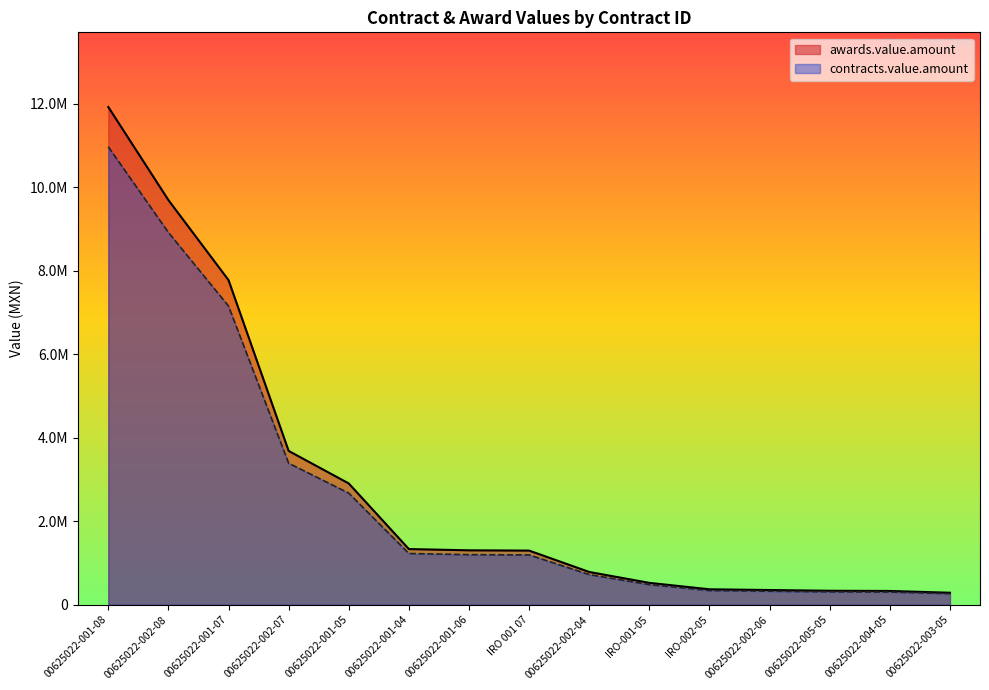

How many categories are shown in the chart?

15